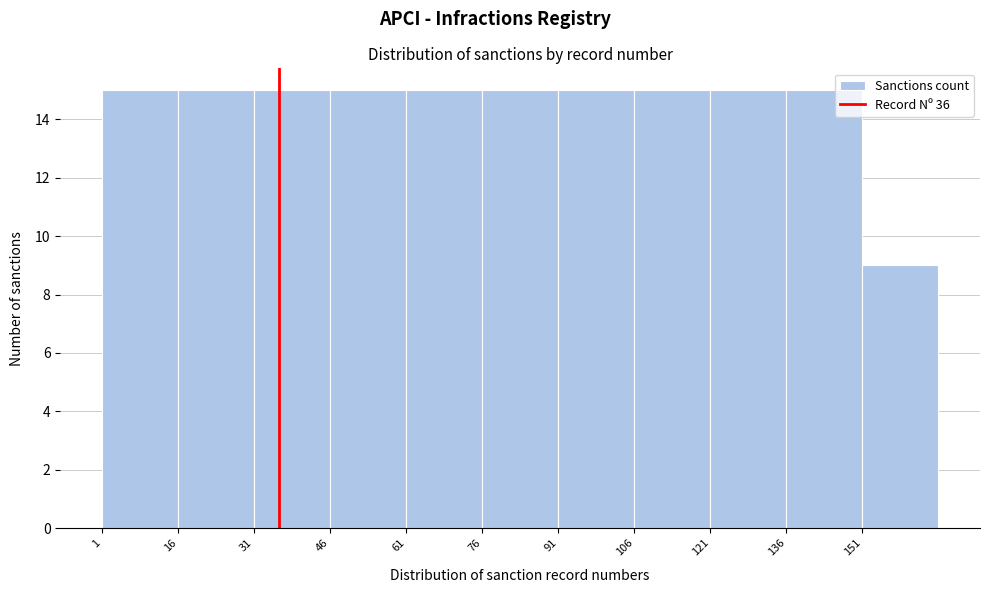

What is the height of the bar covering 91 to 106 on the x-axis? Neither the bar edges nor the heights are printed on the chart, so give them approximately, as read against the axes.

15